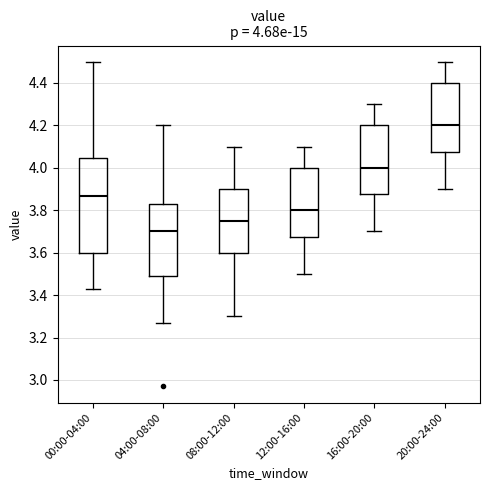

Which box's median line is the lowest?

04:00-08:00